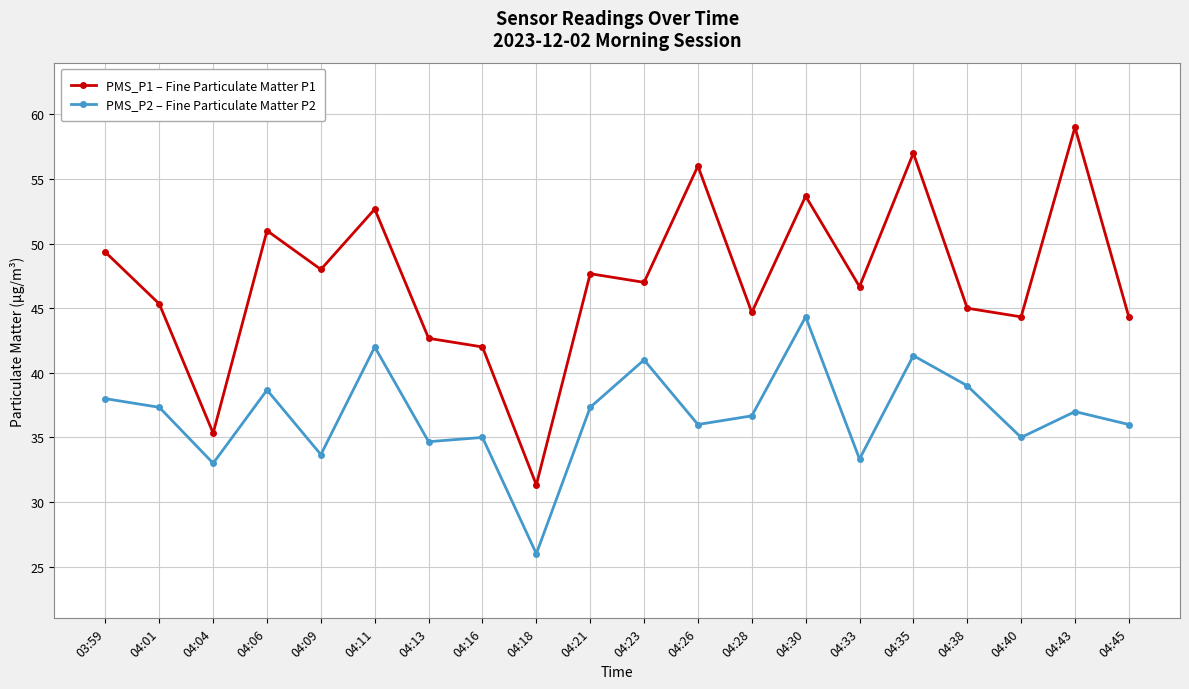

At which category does the chart reach its minimum across all series?

04:18